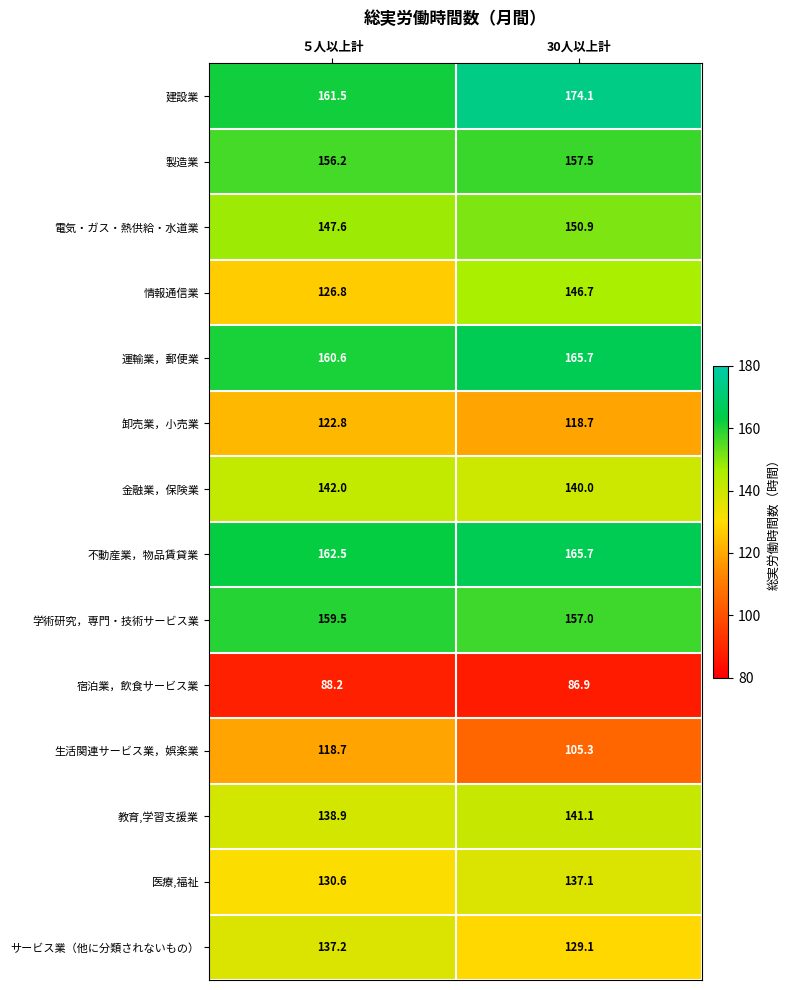

What is the minimum value shown in the chart?

86.9